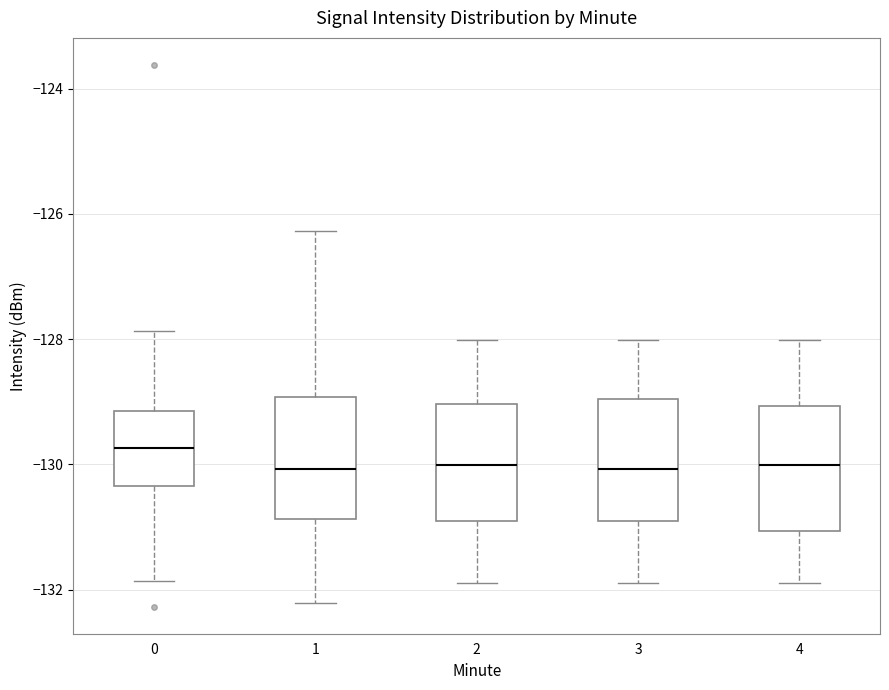

Where does the lower whisker of the box at x = 3 end on the y-axis? The values are not printed on the chart, so give them approximately, as read against the axis.

-131.8